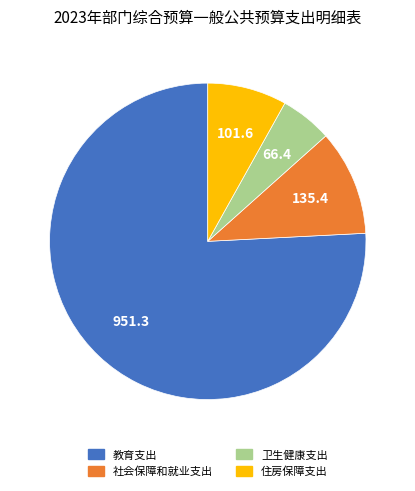

Rank the categories by value from lowest to highest.

卫生健康支出, 住房保障支出, 社会保障和就业支出, 教育支出